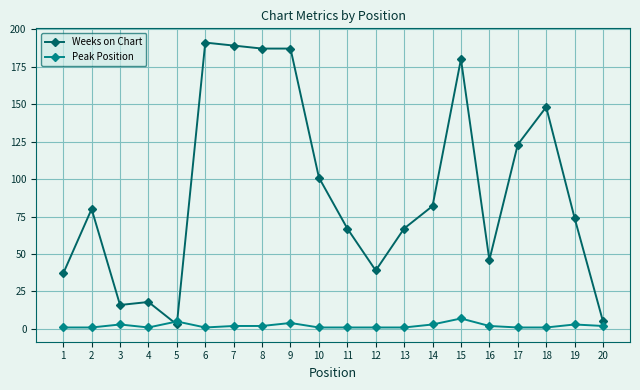

List the series in order of their peak value, highest first.

Weeks on Chart, Peak Position